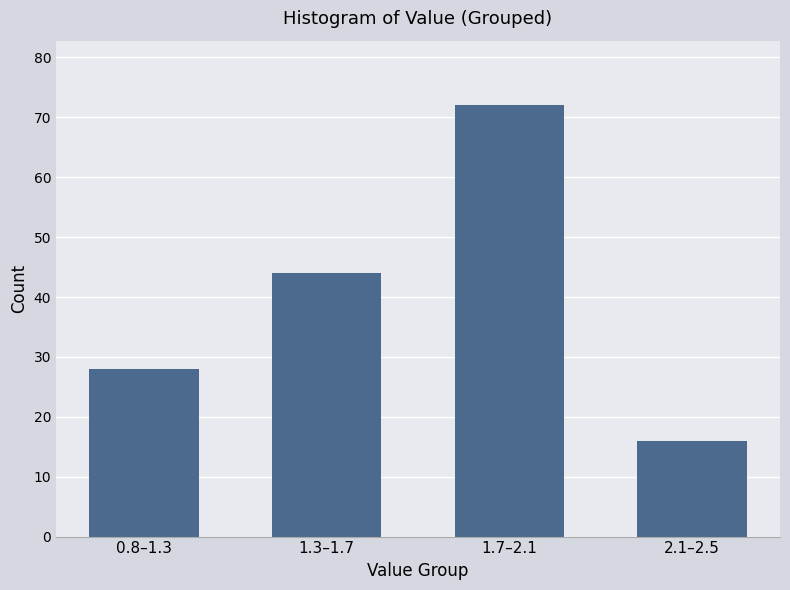

Reading left to right, extract all data points from this chart.

28	44	72	16